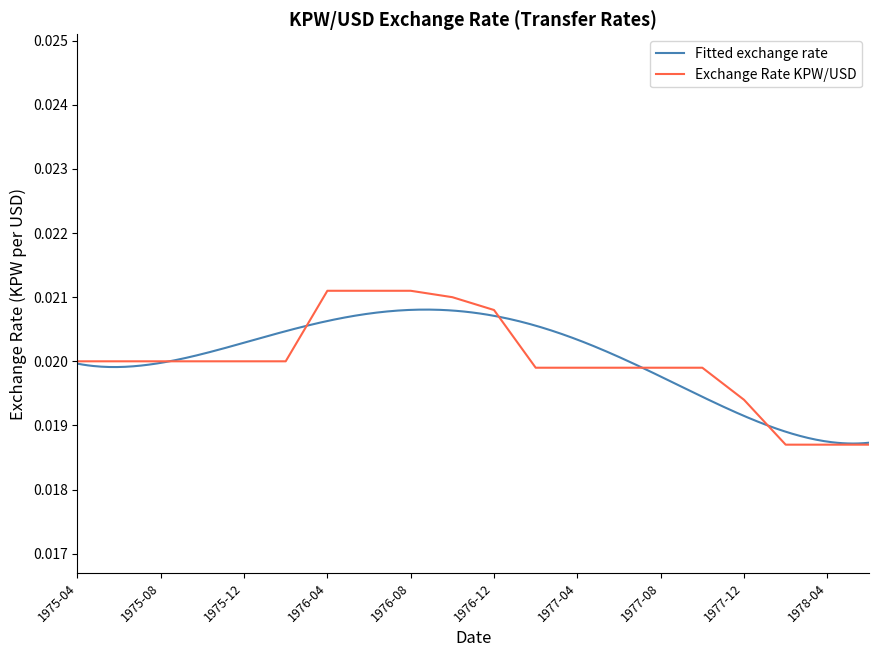

True or false: the data shows 0.0 at 1981-08.

False